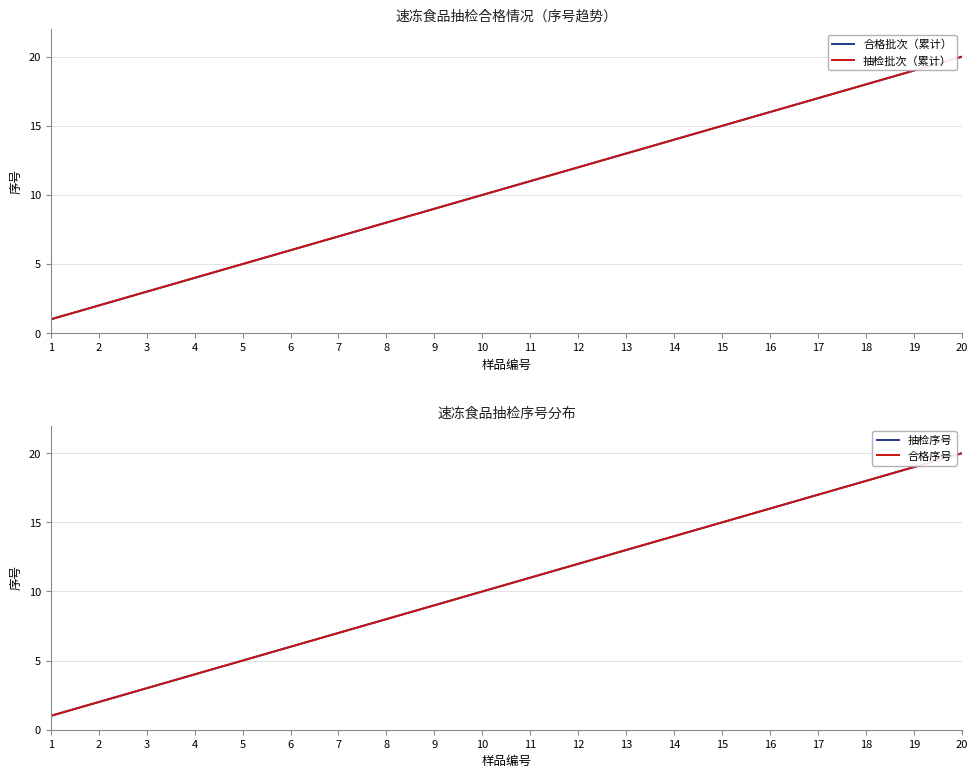

List the labels in order of 合格批次（累计） value, smallest first.

1, 2, 3, 4, 5, 6, 7, 8, 9, 10, 11, 12, 13, 14, 15, 16, 17, 18, 19, 20